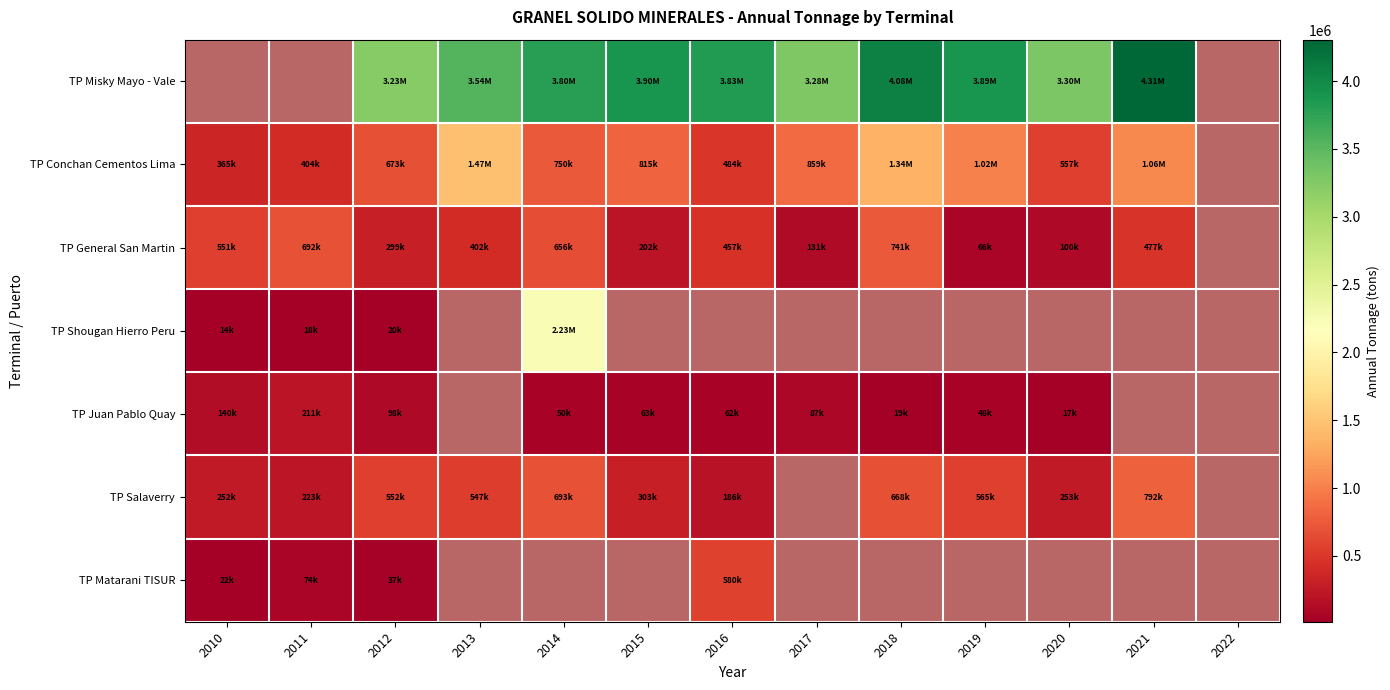

Is it true that TP Conchan Cementos Lima equals 1307638.3 at 2017?

False